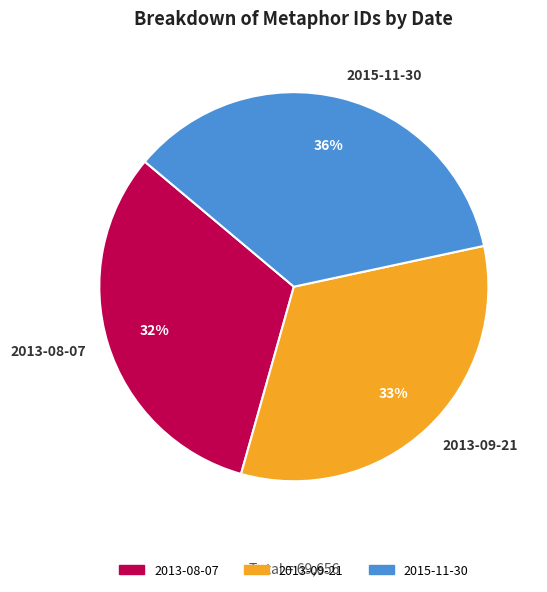

True or false: 2013-08-07 accounts for 45% of the total.

False